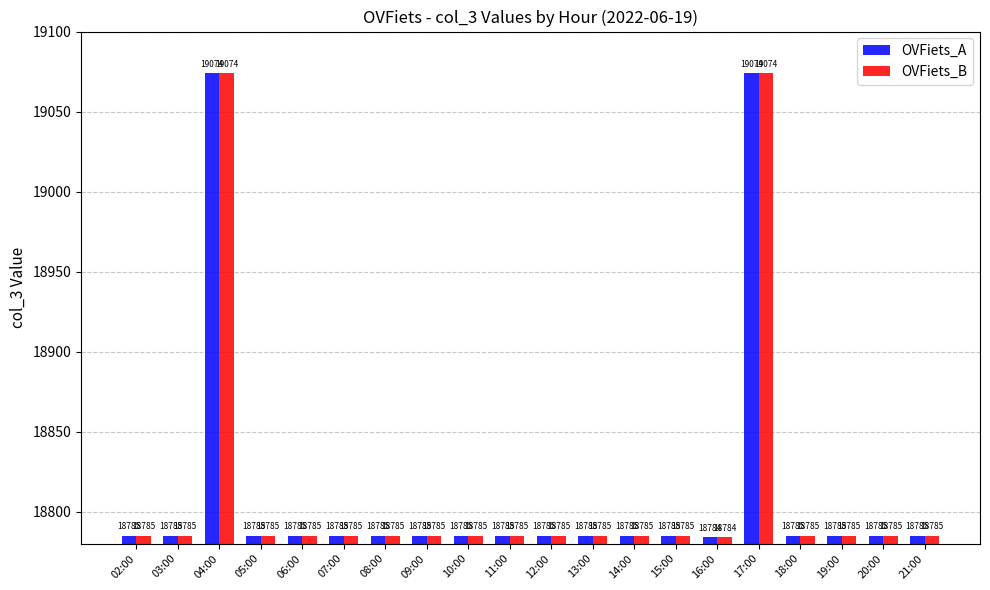

Read the OVFiets_A value at 19:00, to the nearest 50.

18800